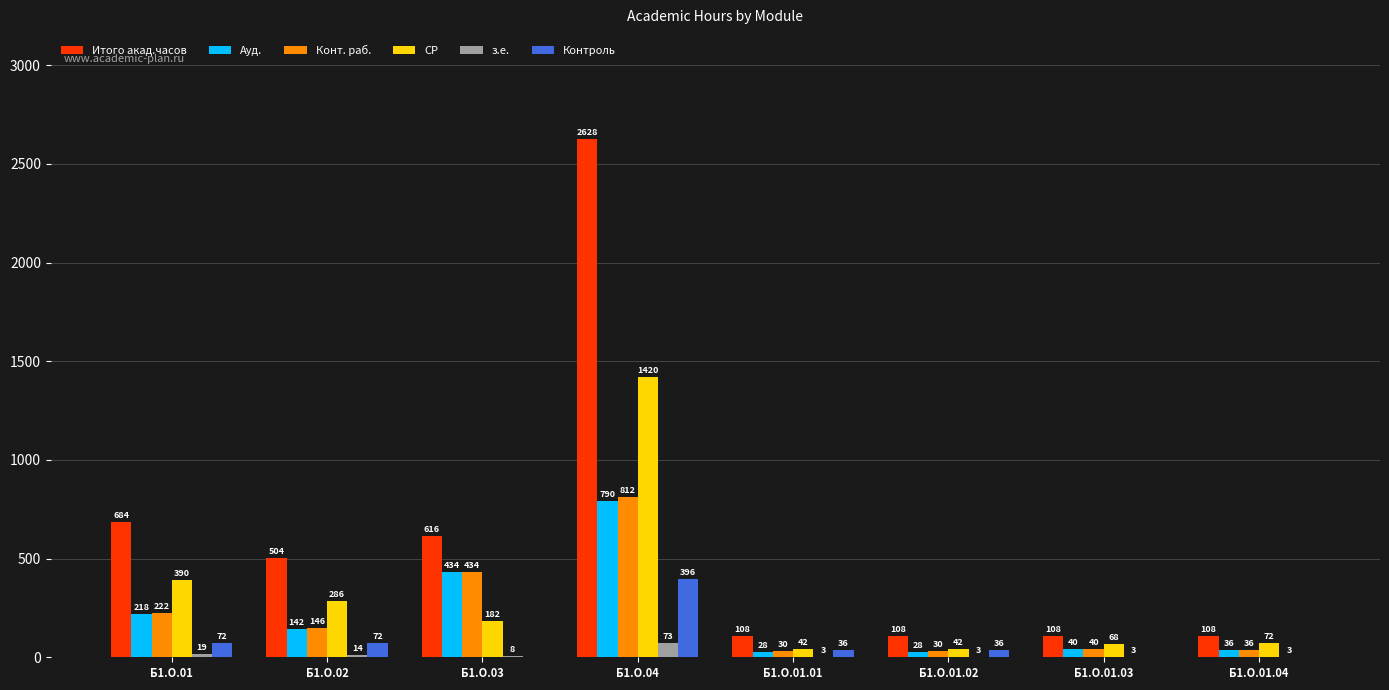

What is the sum of all Ауд. values?

1716